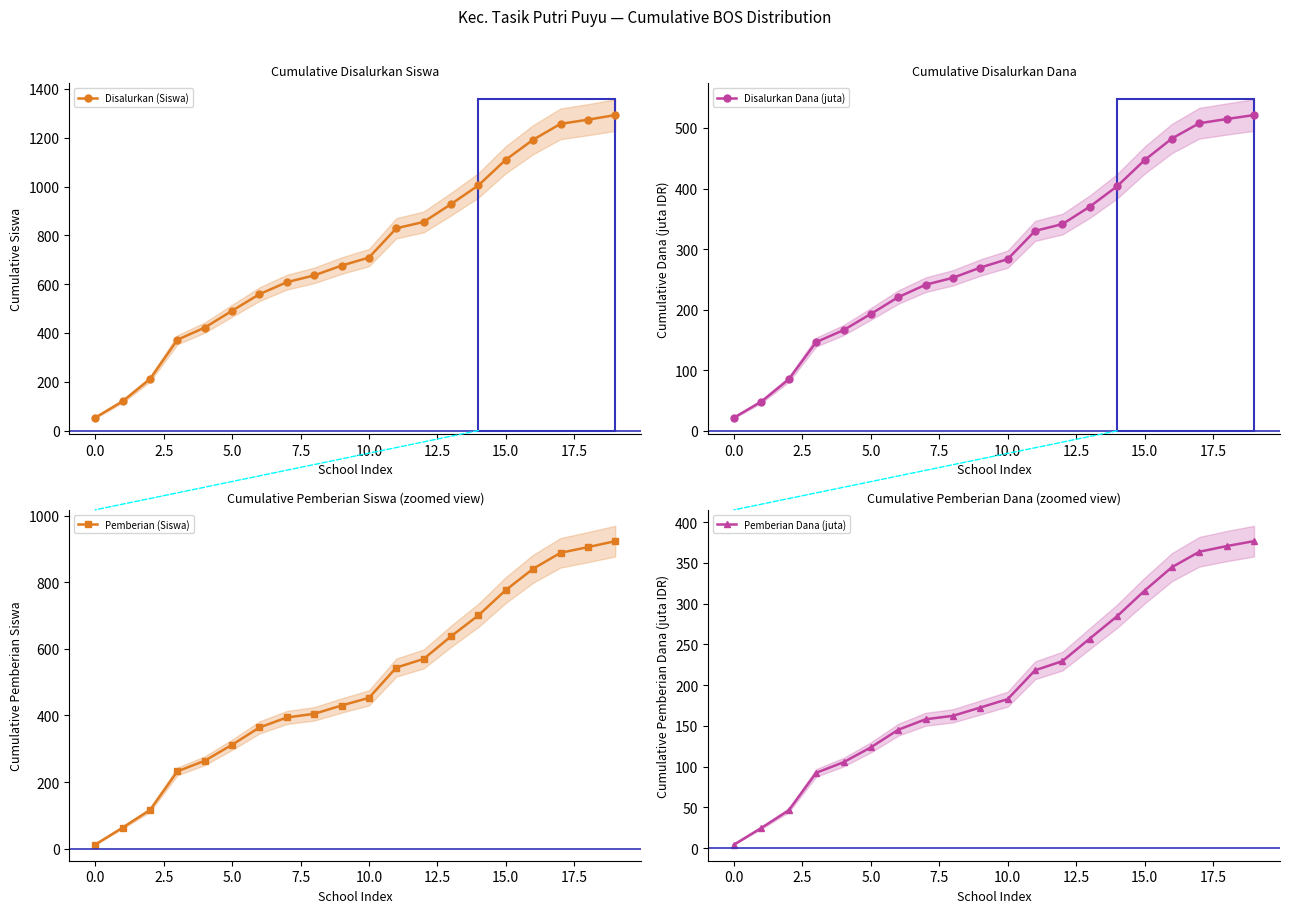

How many data points in Disalurkan Dana (juta) are less than 283?

10